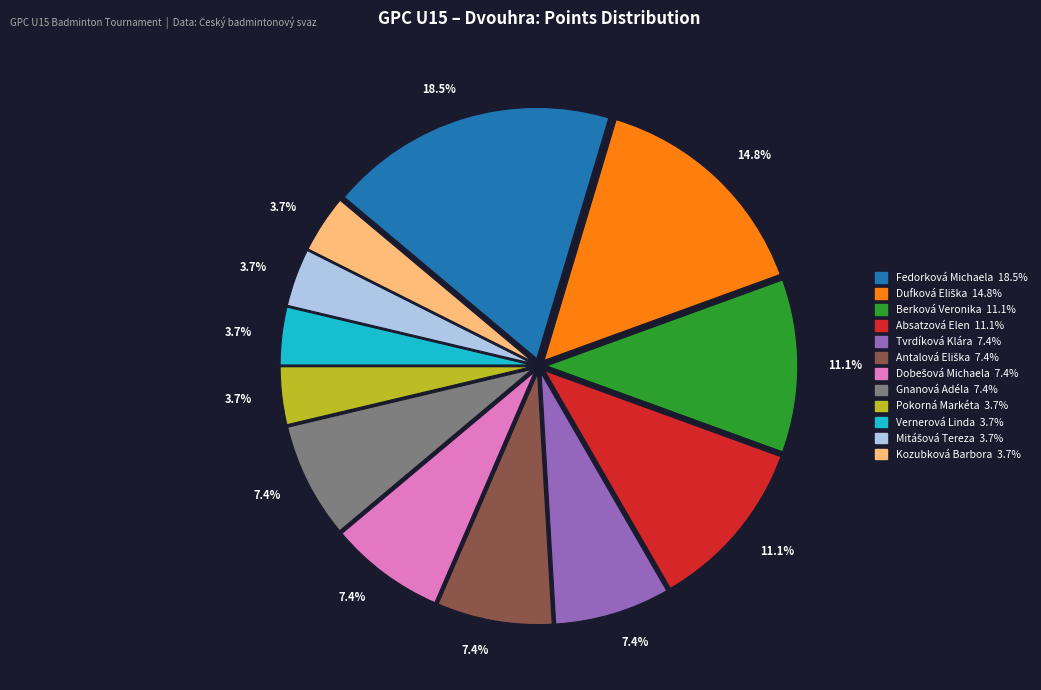

Does any single category account for the majority?

No